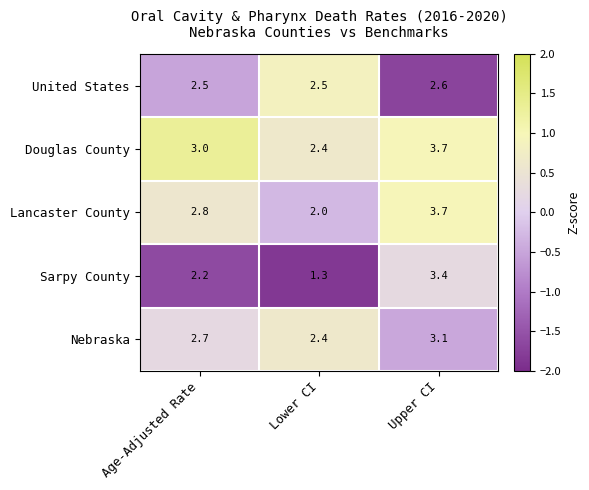

List the labels in order of Nebraska value, smallest first.

Lower CI, Age-Adjusted Rate, Upper CI